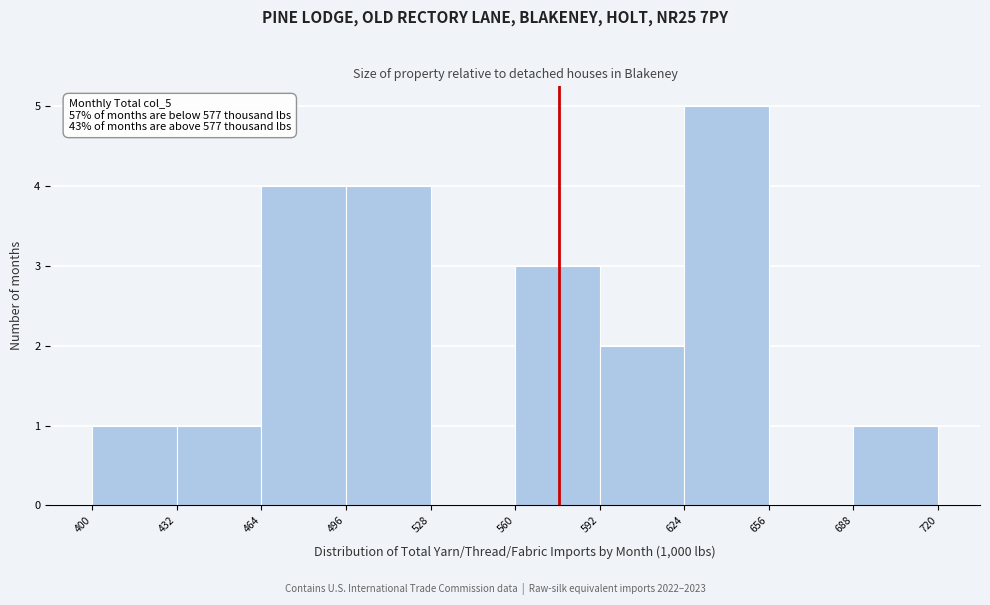

Over which range of the x-axis is the bar tallest?

624 to 656